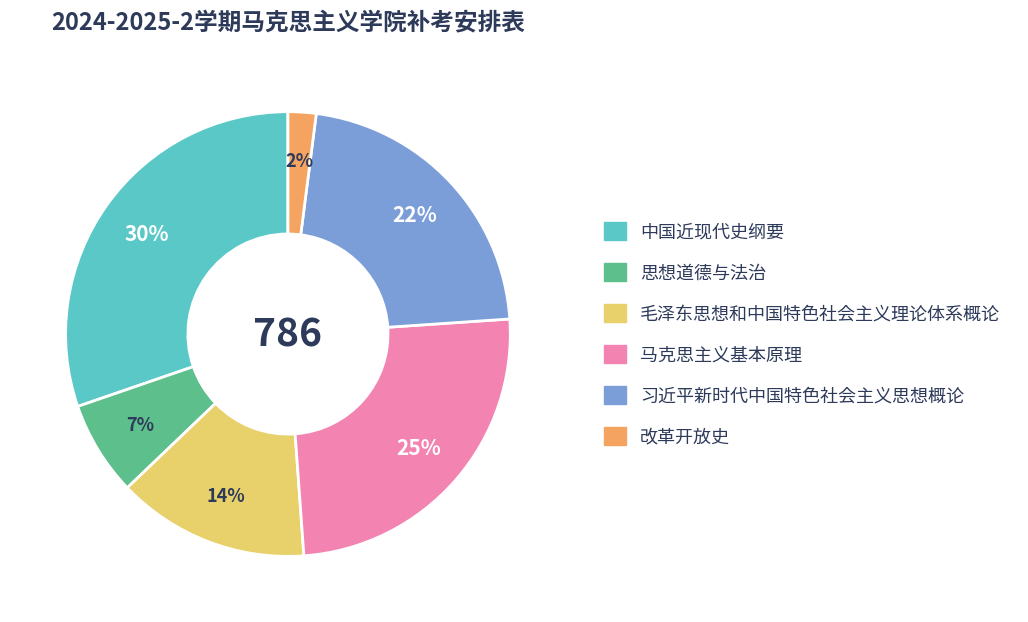

Do 习近平新时代中国特色社会主义思想概论 and 改革开放史 together represent more than half of the pie?

No